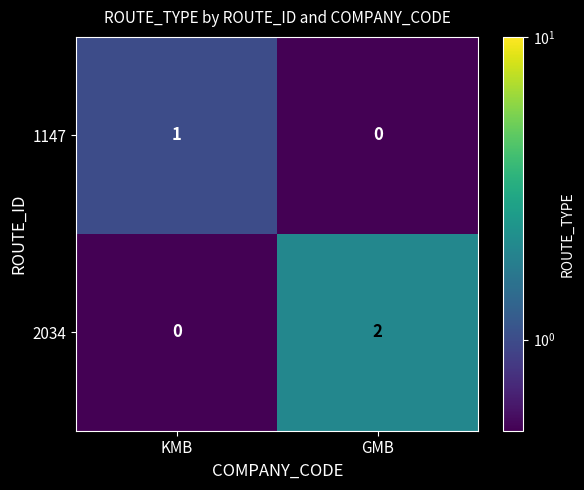

Reading right to left, extract all data points from this chart.

1147: 0	1
2034: 2	0